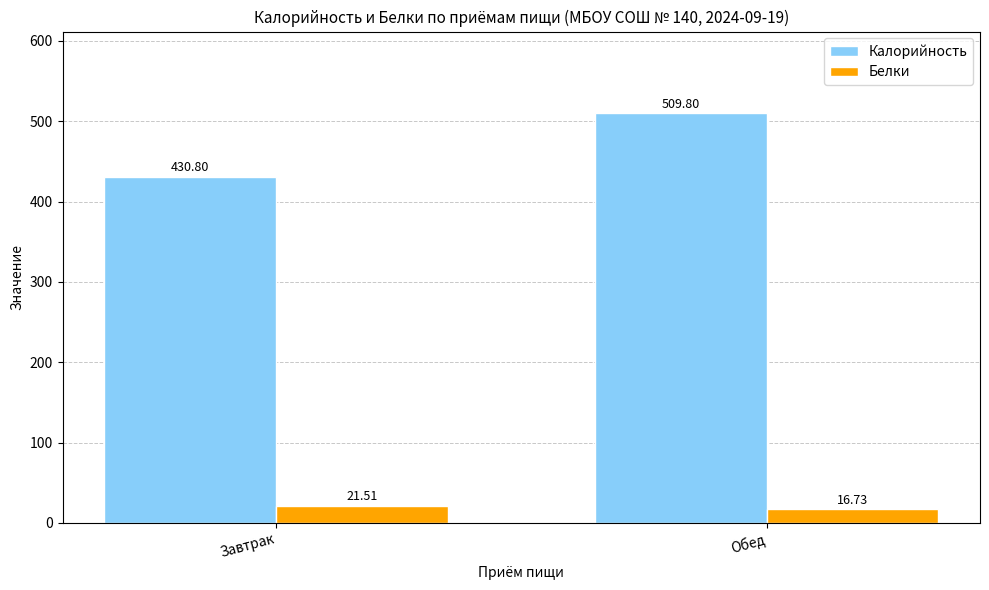

How many Белки values are between 16 and 21?

1